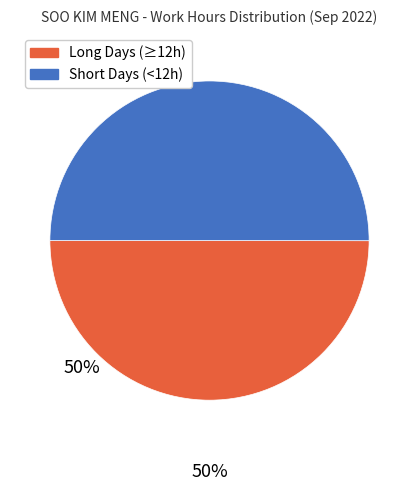

The Long Days (≥12h) slice represents 38% of the pie. True or false?

False